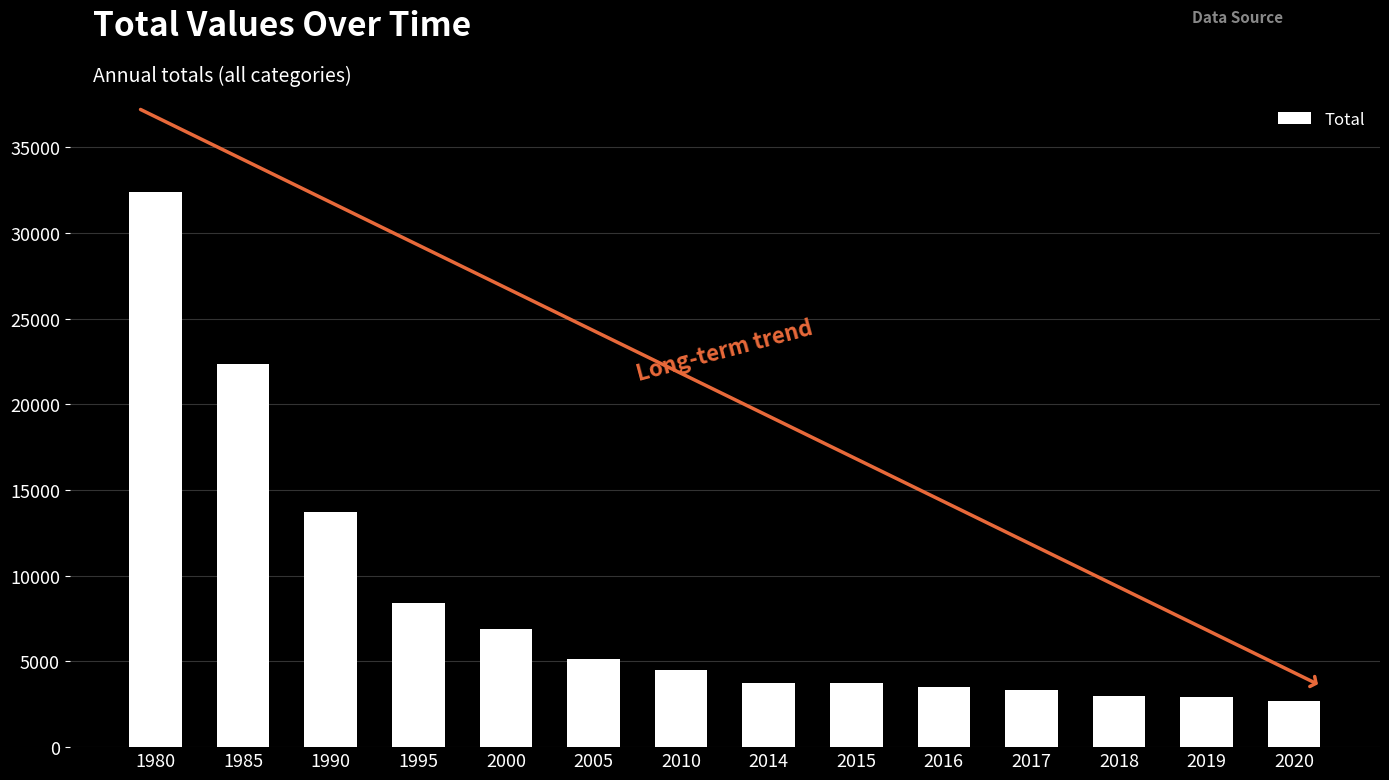

What is the difference between the maximum and minimum values?

29758